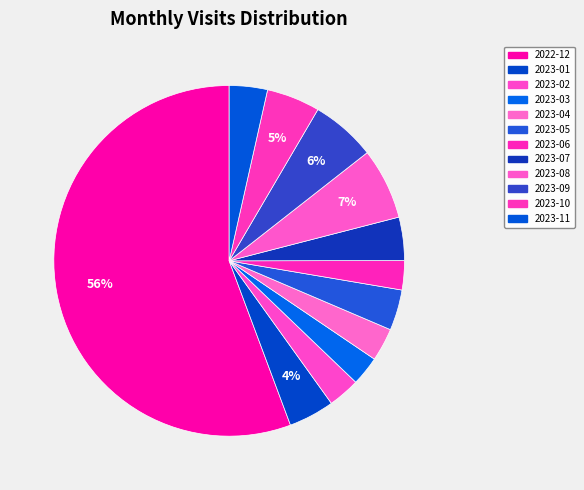

How many slices are in this pie chart?

12